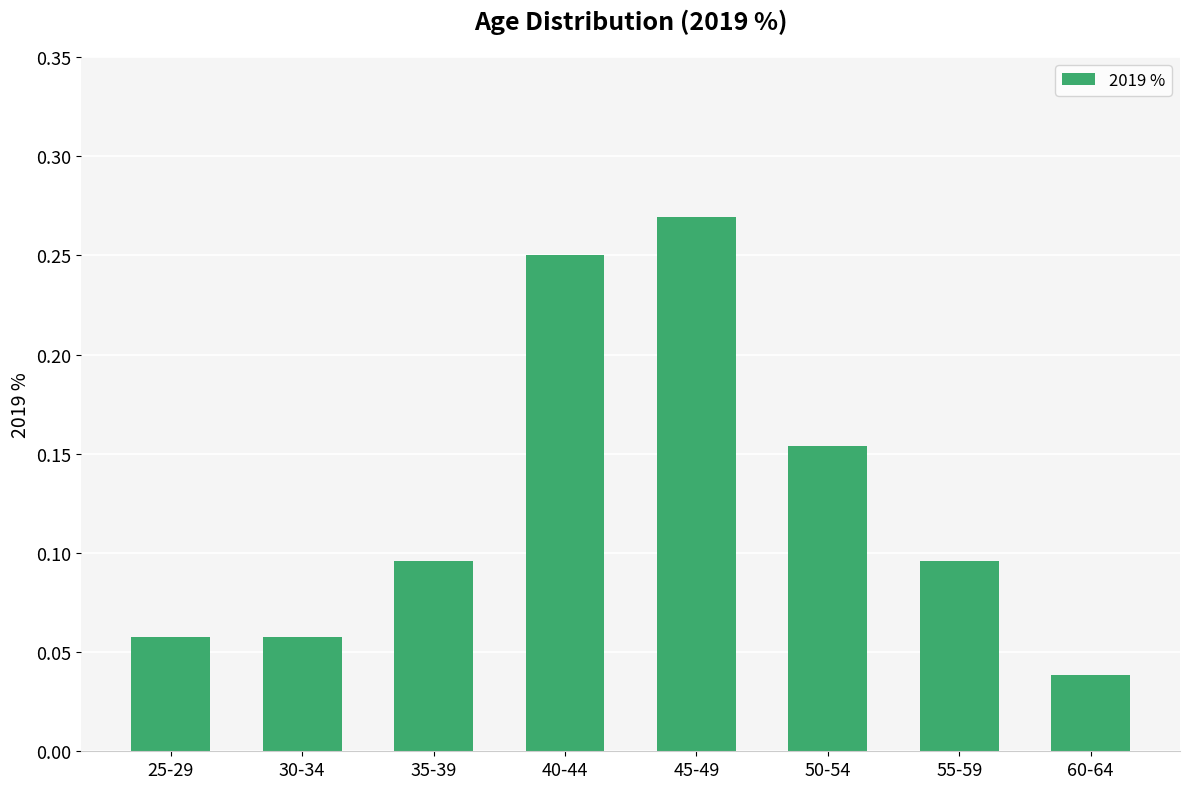

The chart shows a value of 0.1 at 40-44. True or false?

False